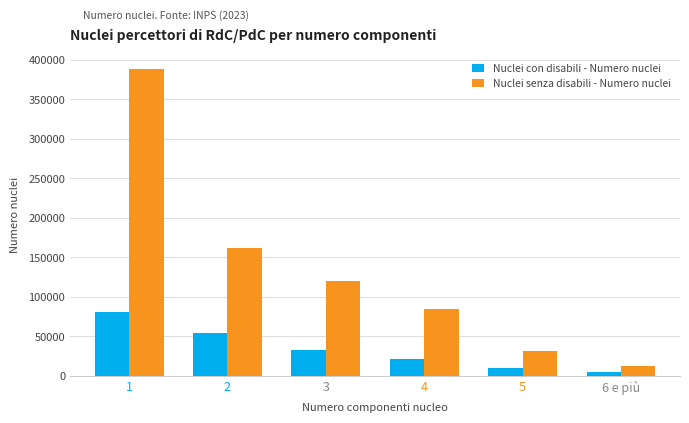

What position from the left is 1?

1